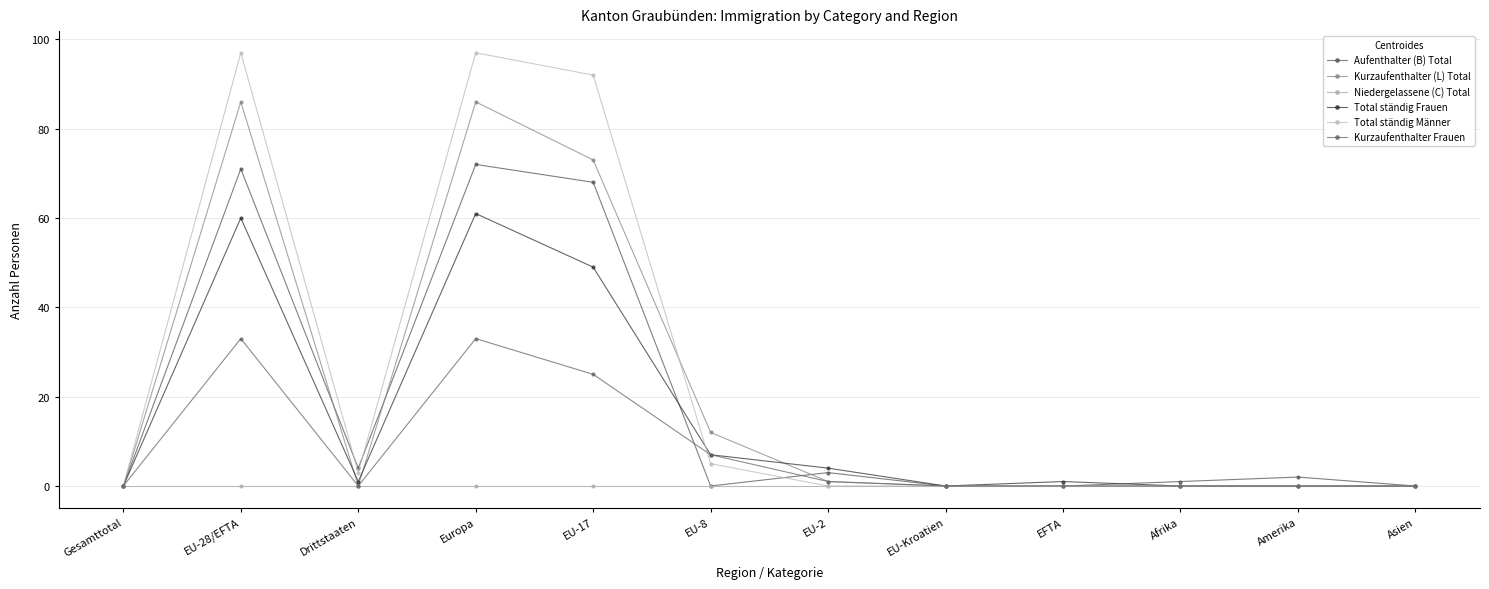

Between which two adjacent categories do Total ständig Frauen and Total ständig Männer first intersect?

EU-17 and EU-8